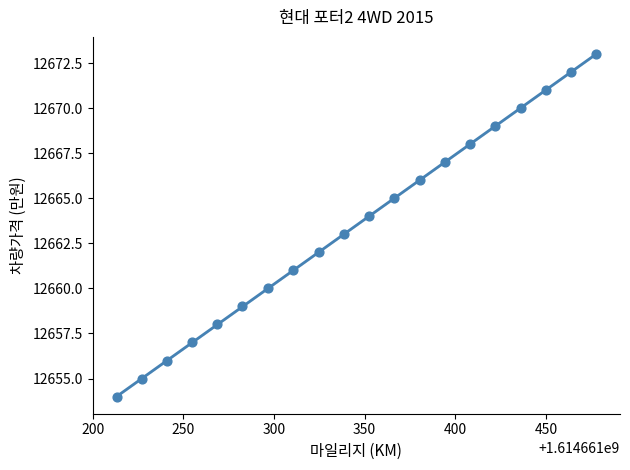

What is the range of Y values (max minus min)?

19